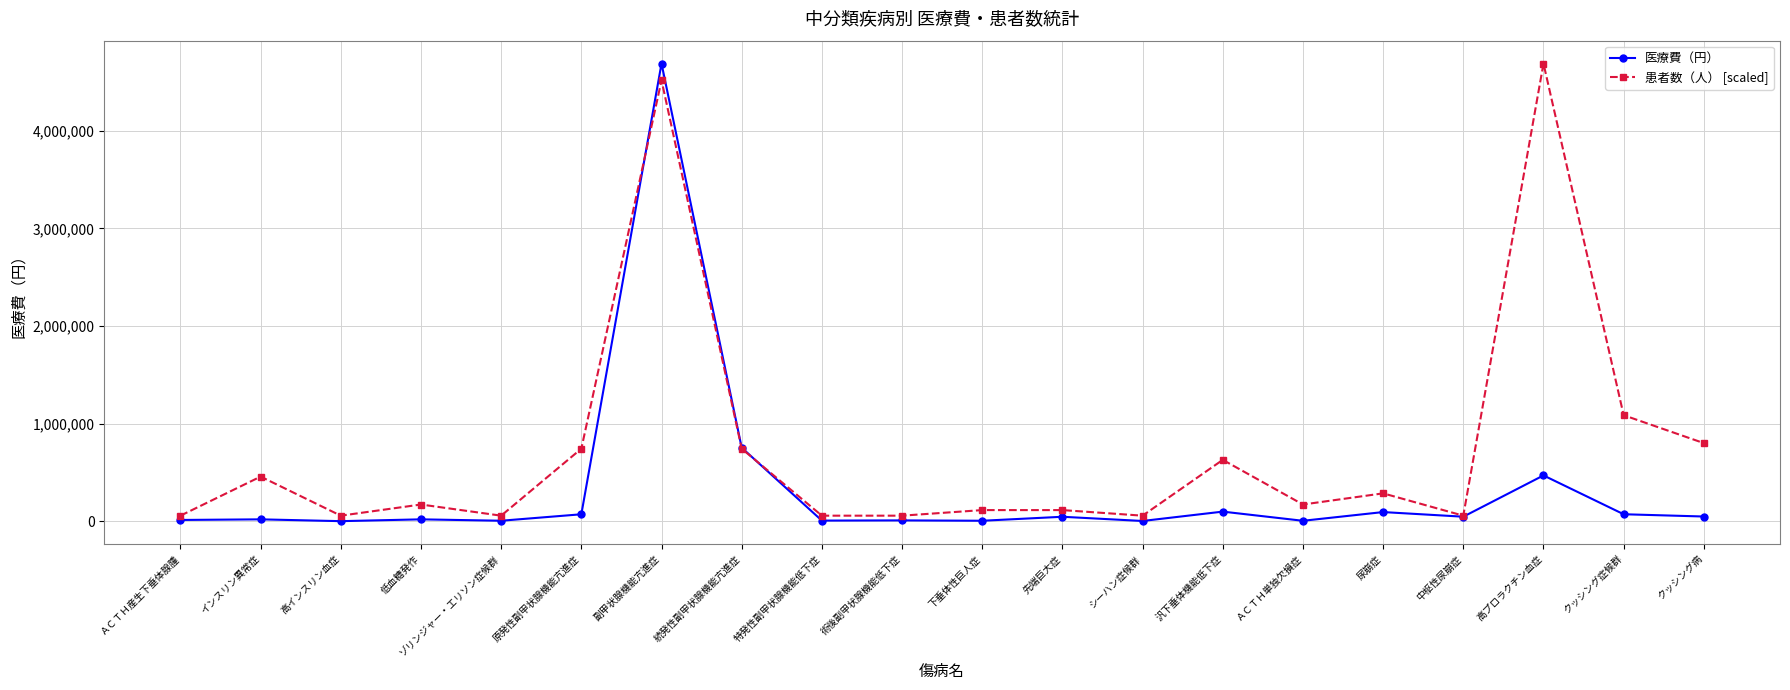

What is the smallest value displayed?

968.0